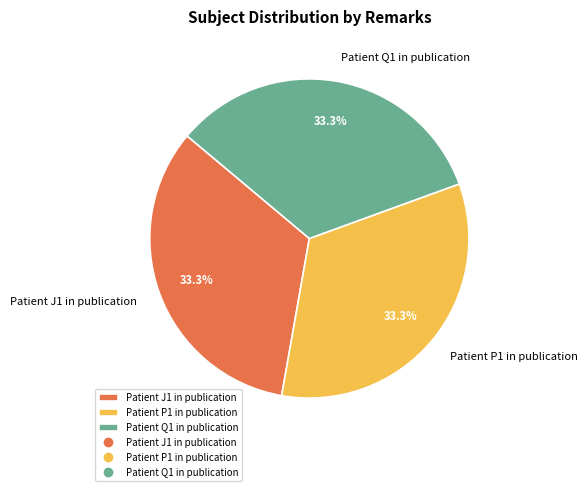

How many segments does this pie chart have?

3